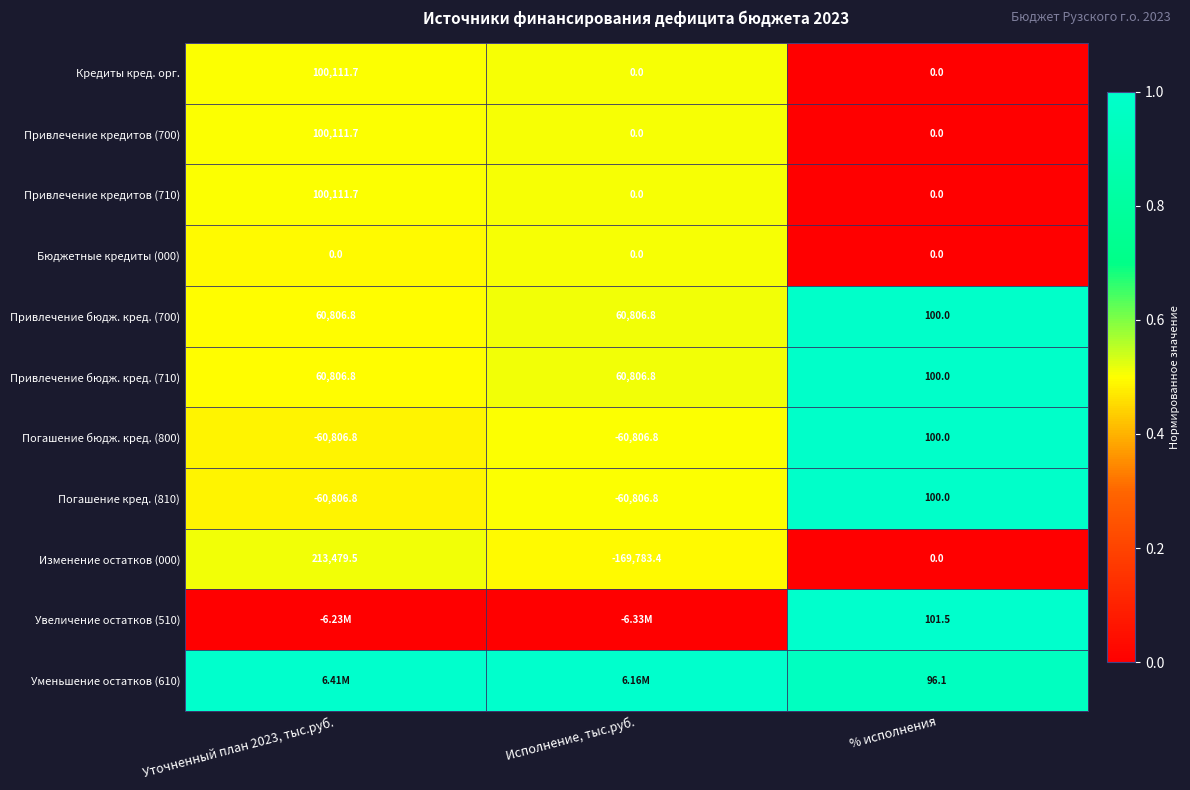

Is the value of Привлечение кредитов (710) at Исполнение, тыс.руб. greater than the value of Погашение бюдж. кред. (800) at % исполнения?

No